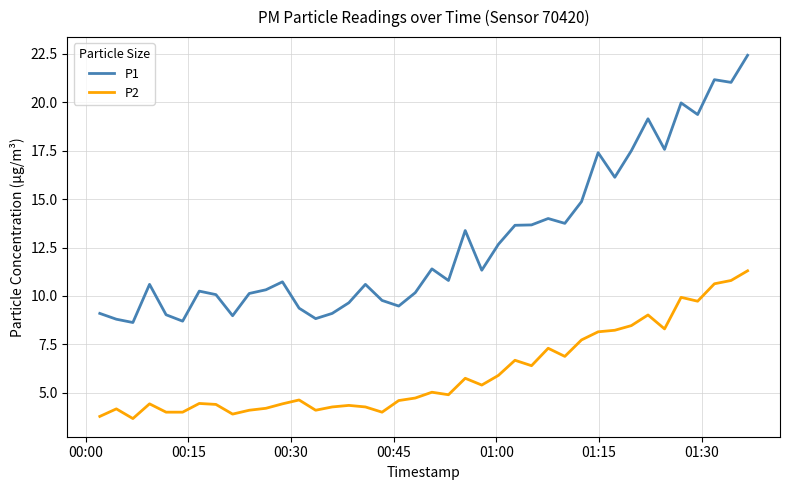

In P2, how many points are higher than both neighbors (excluding endpoints)?

11